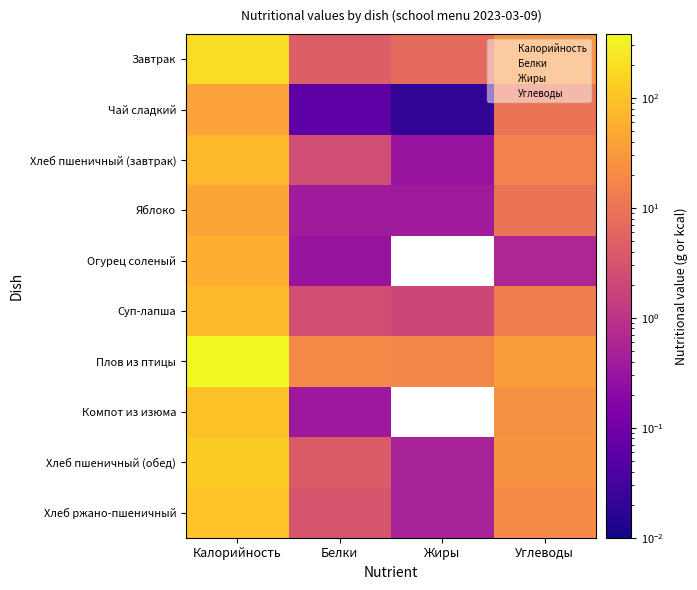

How many distinct data groups are displayed?

10